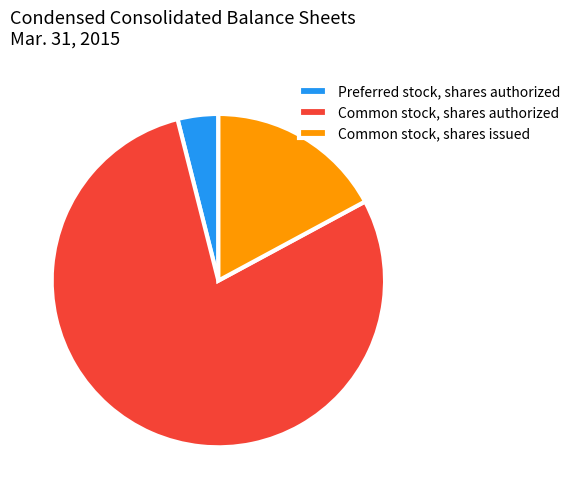

Which slice represents more than half of the pie?

Common stock, shares authorized